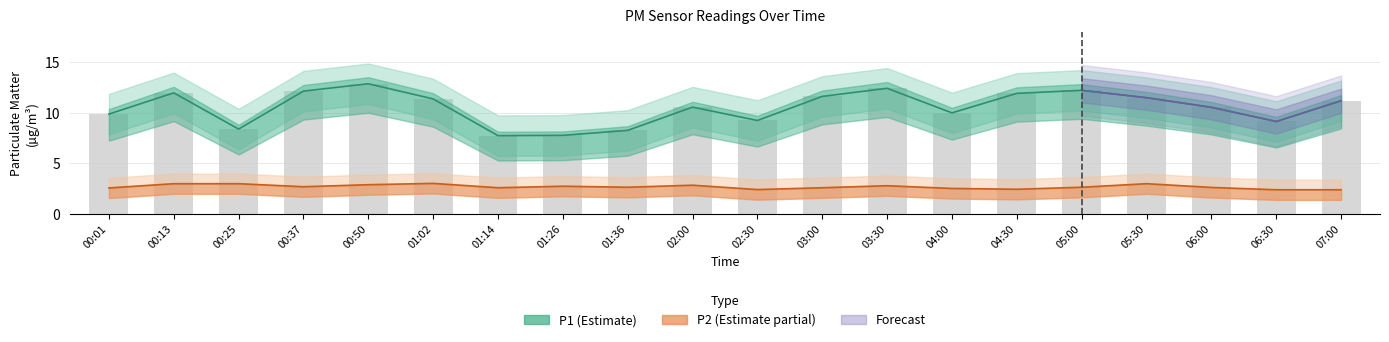

Which series has the largest total across all categories?

P1